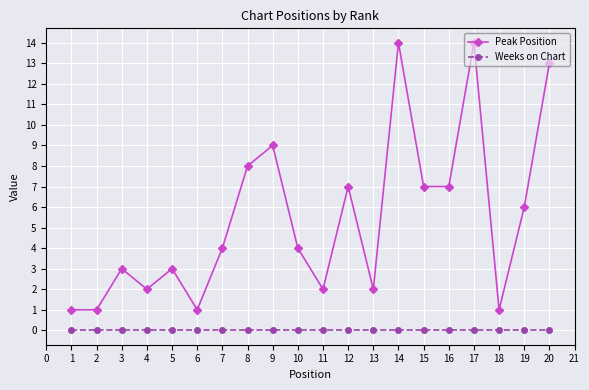

Rank the series by their maximum value, from highest to lowest.

Peak Position, Weeks on Chart